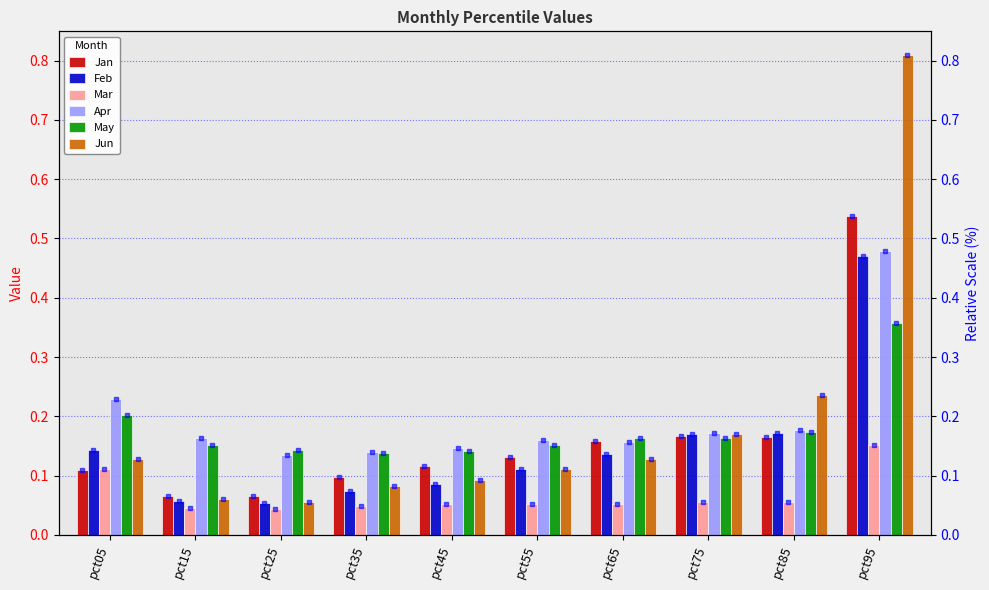

At pct95, list the series in order from smallest to largest.

Mar, May, Feb, Apr, Jan, Jun